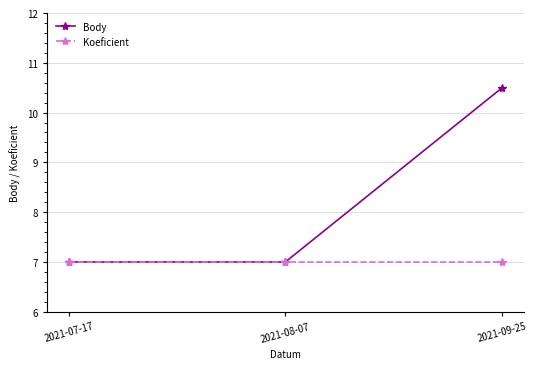

Rank the series by their average value, from lowest to highest.

Koeficient, Body